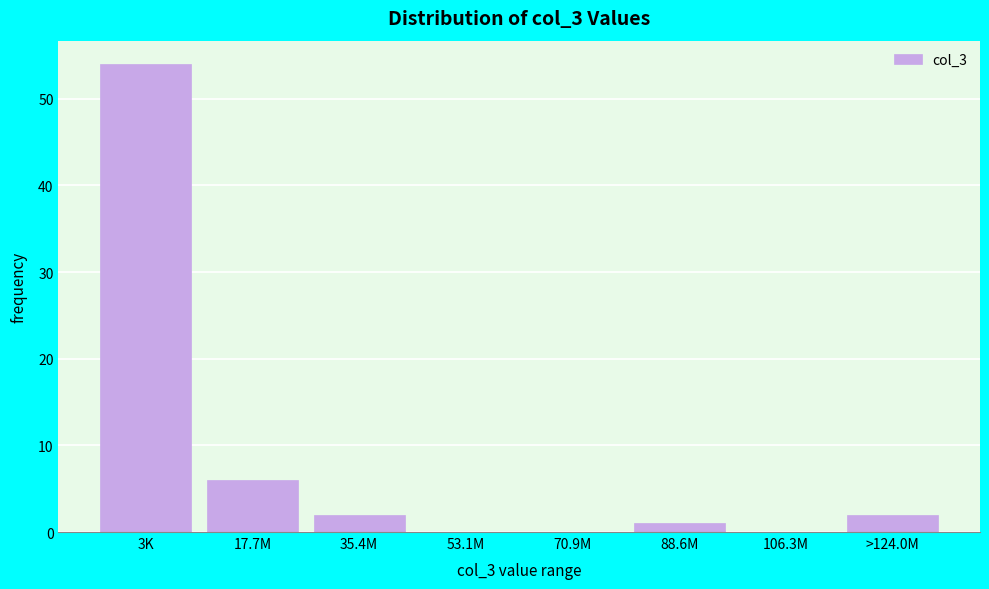

Reading right to left, what are all the values shown in this chart?

>124.0M=2	106.3M=0	88.6M=1	70.9M=0	53.1M=0	35.4M=2	17.7M=6	3K=54